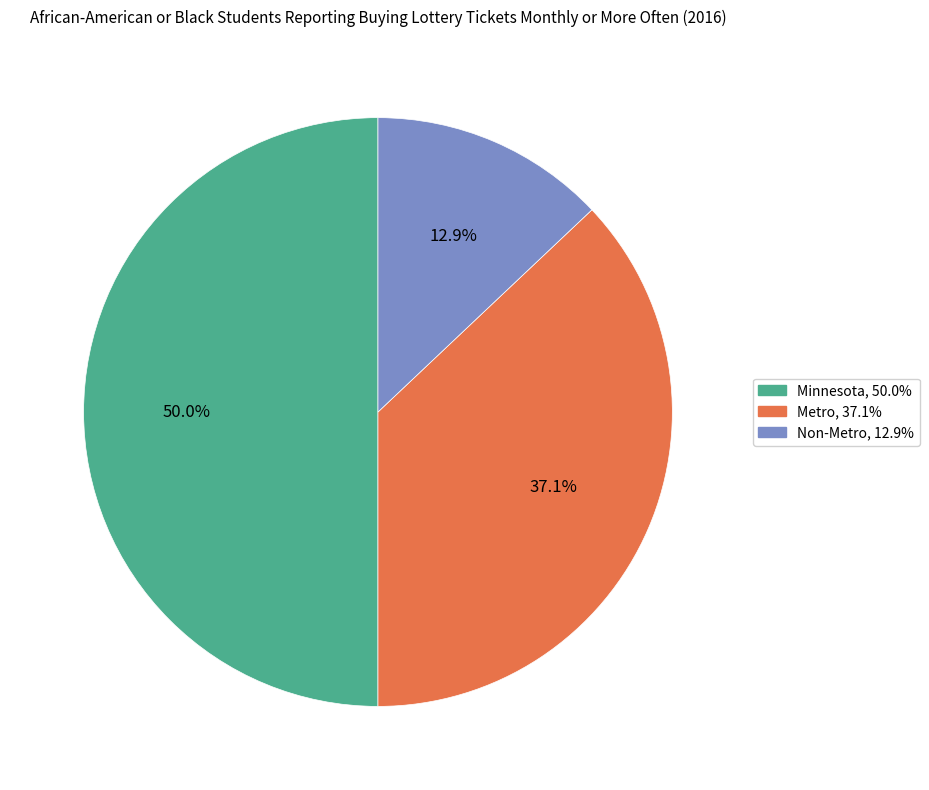

To the nearest percent, what is the average slice percentage?

33%